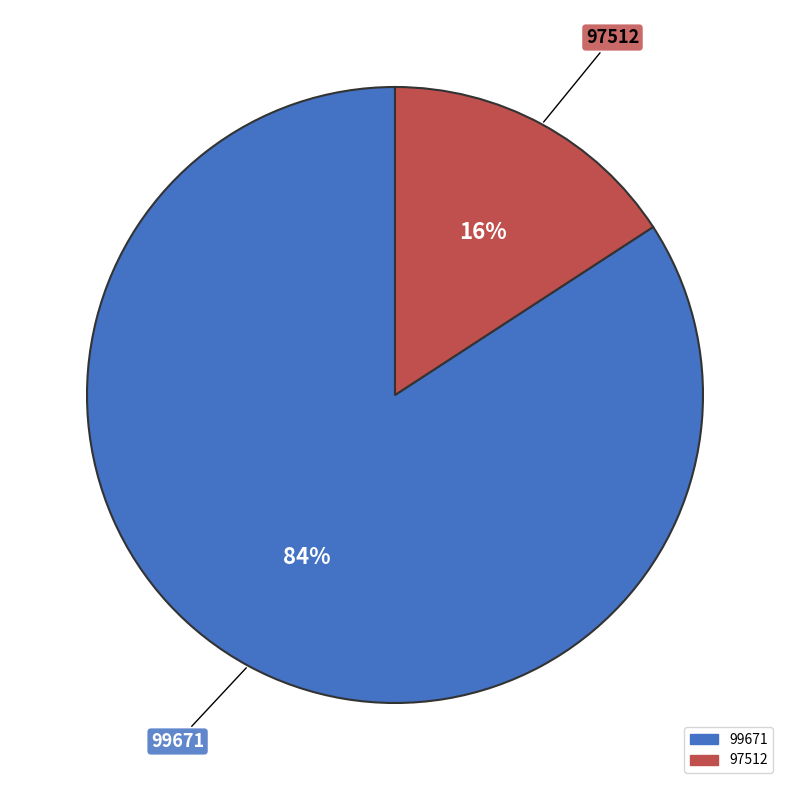

What is the ratio of the value at 97512 to the value at 99671?

0.2